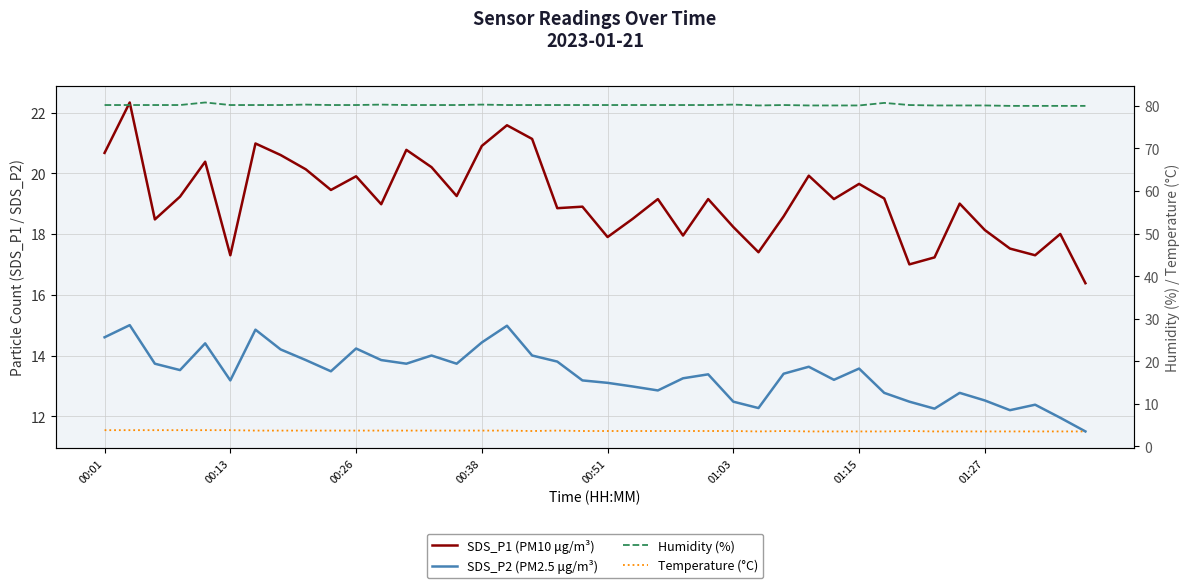

Reading left to right, what are all the values shown in this chart?

SDS_P1 (PM10 μg/m³): 20.7	22.3	18.5	19.2	20.4	17.3	21.0	20.6	20.1	19.4	19.9	19.0	20.8	20.2	19.2	20.9	21.6	21.1	18.9	18.9	17.9	18.5	19.1	17.9	19.1	18.2	17.4	18.6	19.9	19.1	19.6	19.2	17.0	17.2	19.0	18.1	17.5	17.3	18.0	16.4
SDS_P2 (PM2.5 μg/m³): 14.6	15.0	13.7	13.5	14.4	13.2	14.8	14.2	13.8	13.5	14.2	13.8	13.7	14.0	13.7	14.4	15.0	14.0	13.8	13.2	13.1	13.0	12.8	13.2	13.4	12.5	12.3	13.4	13.6	13.2	13.6	12.8	12.5	12.2	12.8	12.5	12.2	12.4	11.9	11.5
Humidity (%): 80.2	80.2	80.2	80.2	80.8	80.2	80.2	80.2	80.3	80.2	80.2	80.3	80.2	80.2	80.2	80.3	80.2	80.2	80.2	80.2	80.2	80.2	80.2	80.2	80.2	80.3	80.1	80.2	80.1	80.1	80.1	80.7	80.2	80.1	80.1	80.1	80.0	80.0	80.0	80.0
Temperature (°C): 3.8	3.8	3.8	3.8	3.8	3.8	3.7	3.7	3.7	3.7	3.7	3.7	3.7	3.7	3.7	3.7	3.7	3.6	3.7	3.6	3.6	3.6	3.6	3.6	3.6	3.6	3.5	3.6	3.5	3.5	3.5	3.5	3.6	3.5	3.5	3.5	3.5	3.5	3.5	3.5